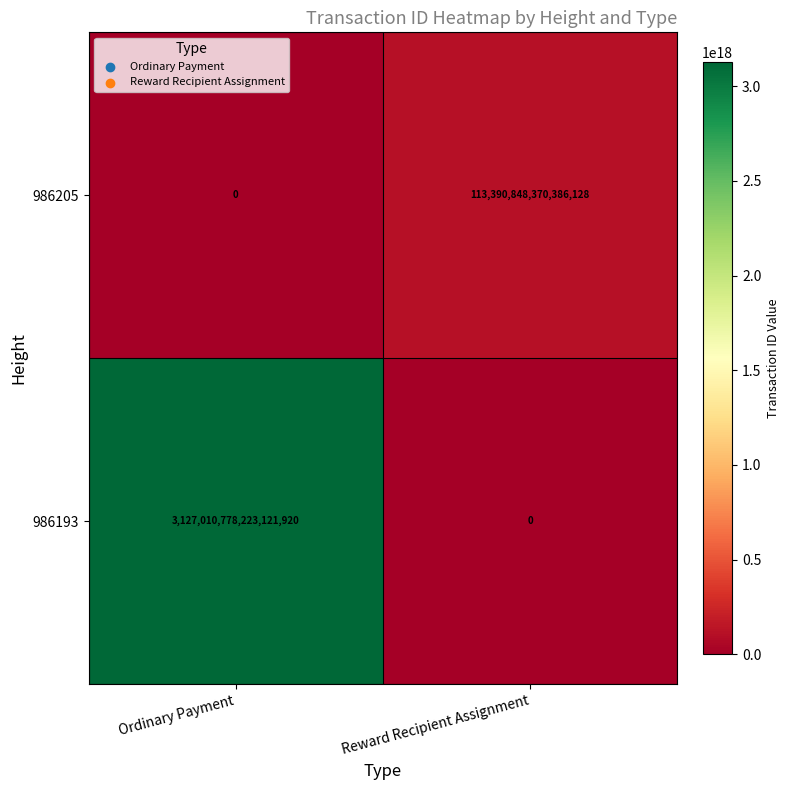

At which label does 986205 reach its minimum?

Ordinary Payment